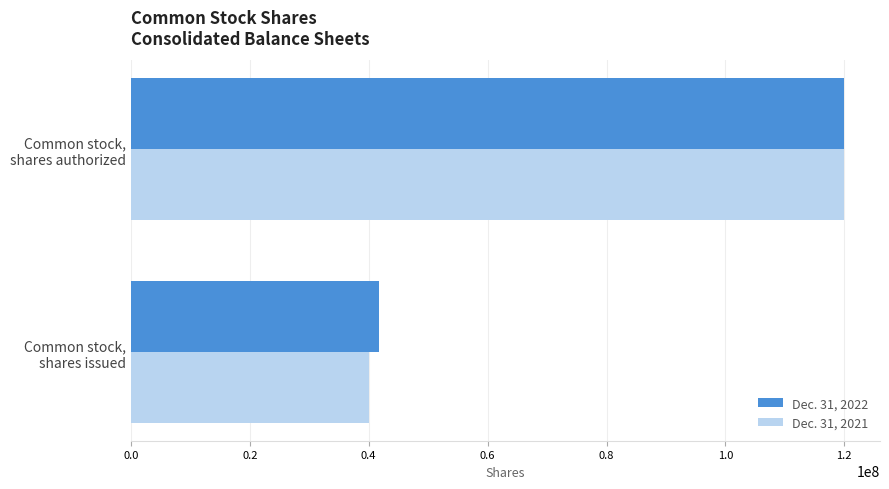

Count the number of data series in this chart.

2